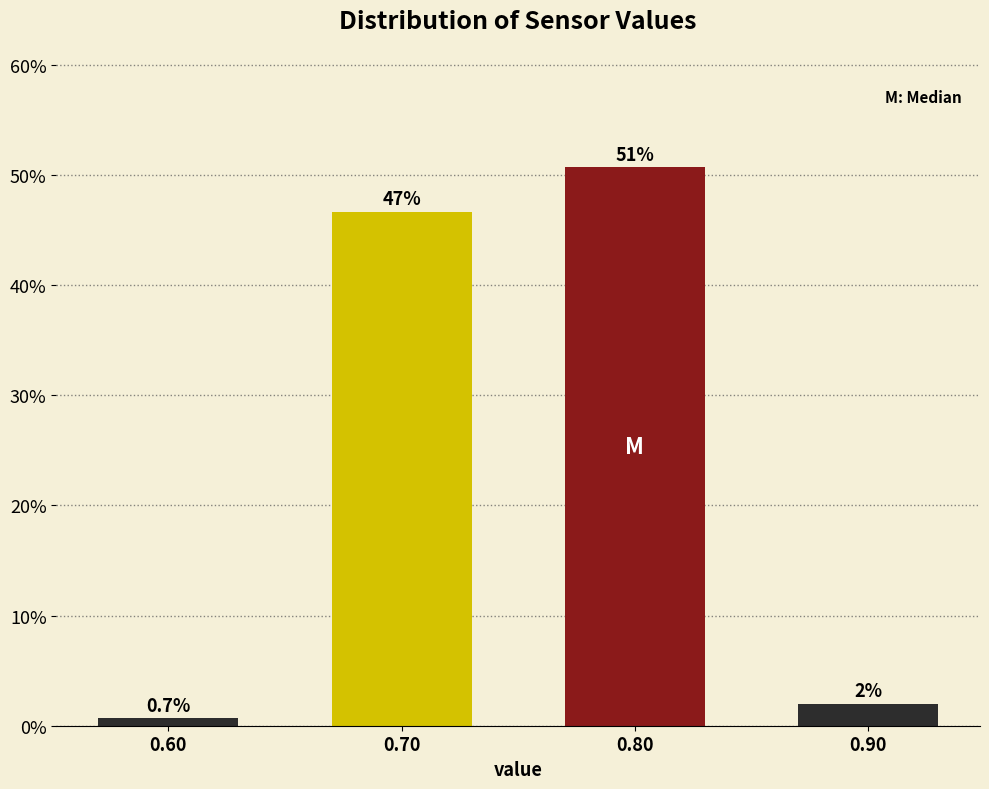

Reading left to right, extract all data points from this chart.

0.60=0.7	0.70=46.7	0.80=50.7	0.90=2.0